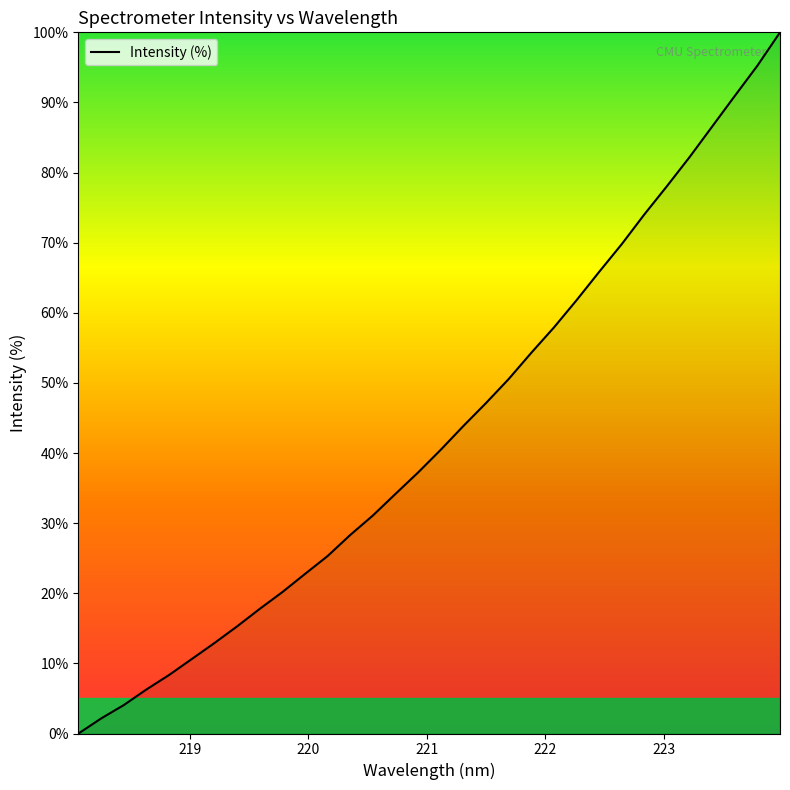

What is the greatest value displayed?

100.0